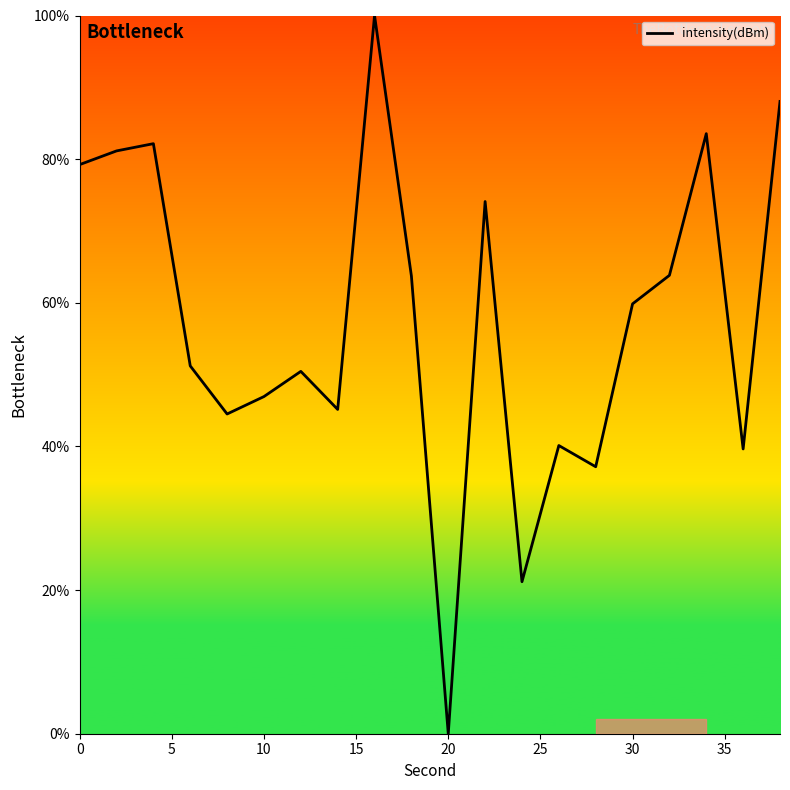

What is the maximum value shown in the chart?

100.0